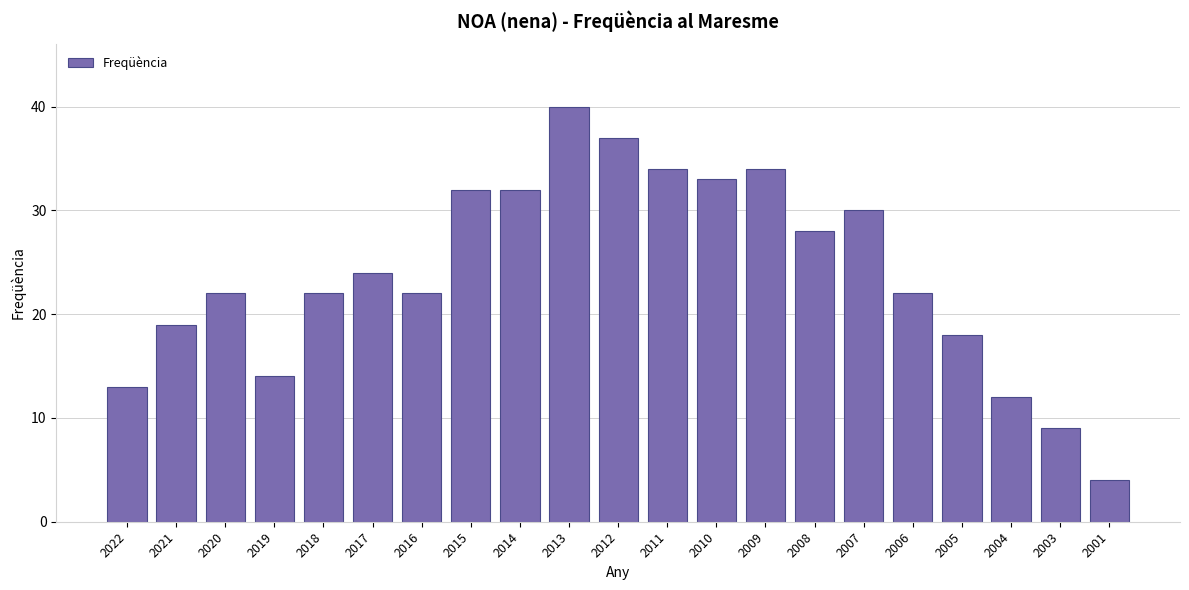

What is the value of the 8th bar from the left?

32